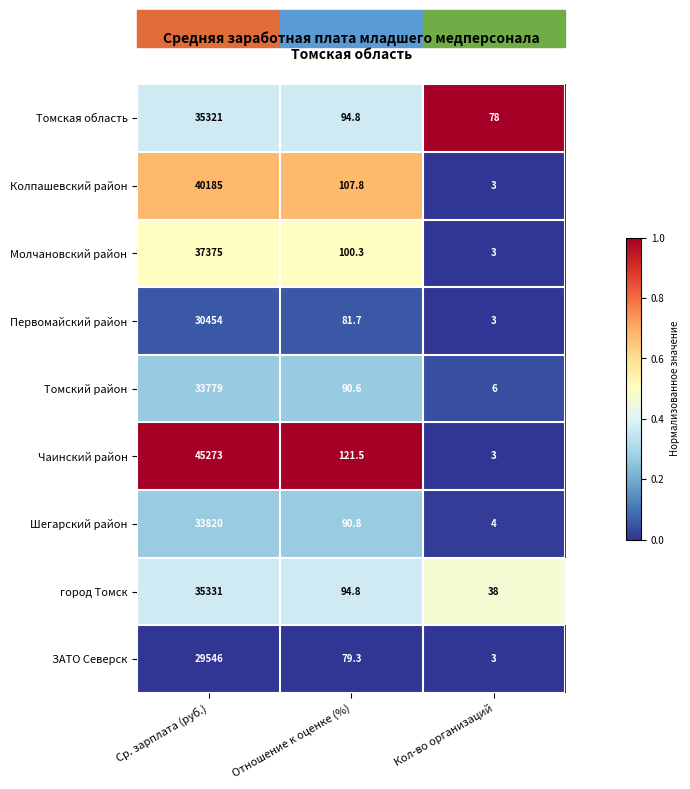

Which series has the widest spread of values?

Чаинский район